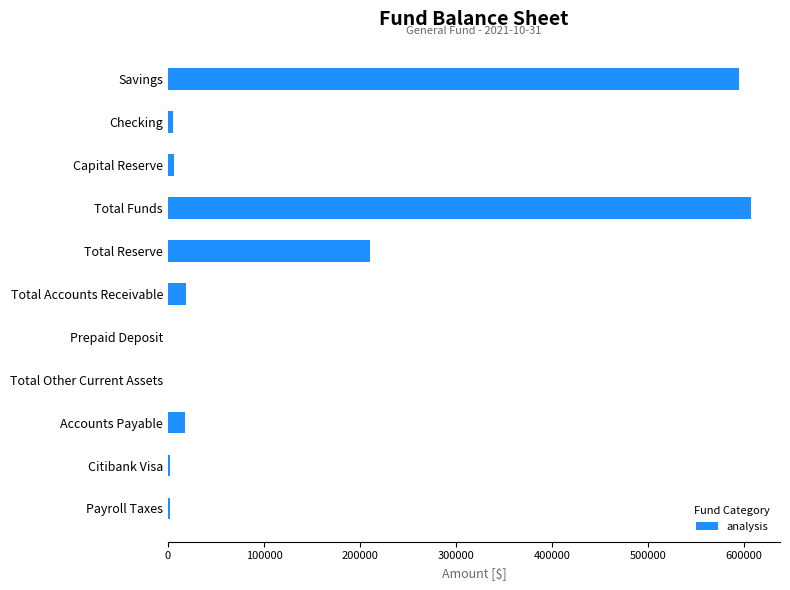

Which has a higher value, Total Reserve or Total Other Current Assets?

Total Reserve